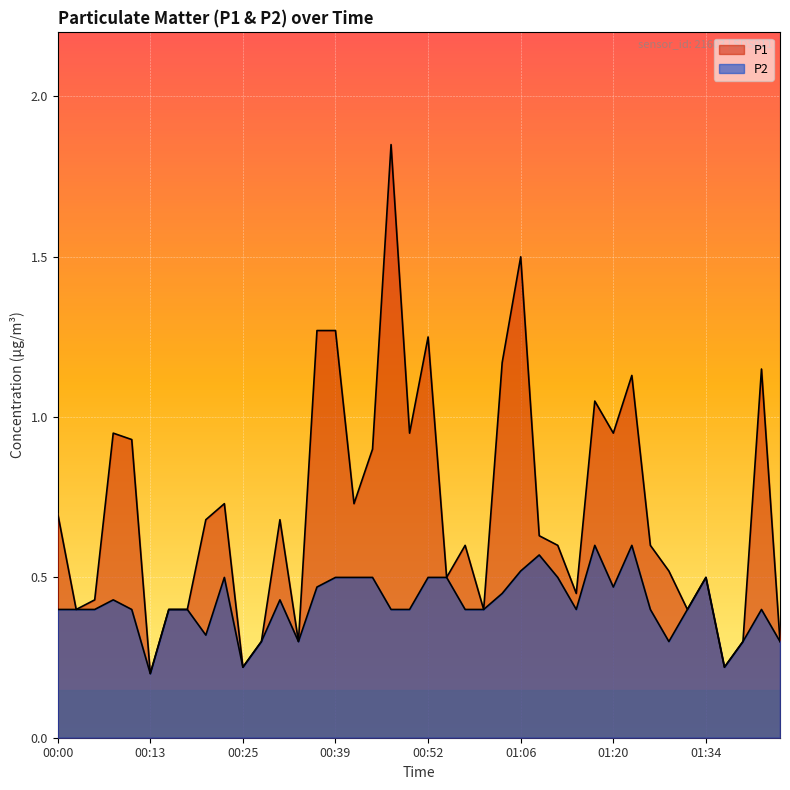

The P2 series shows 0.3 at 00:20. True or false?

True